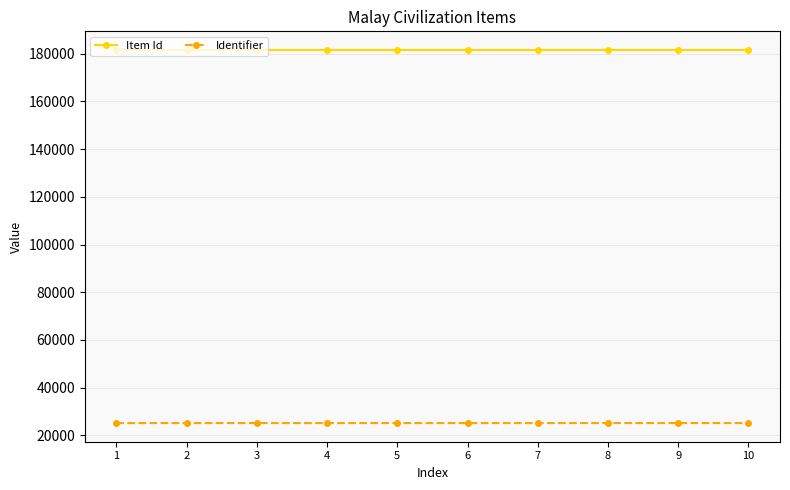

What is the sum of the Item Id values at 6 and 1?

363147